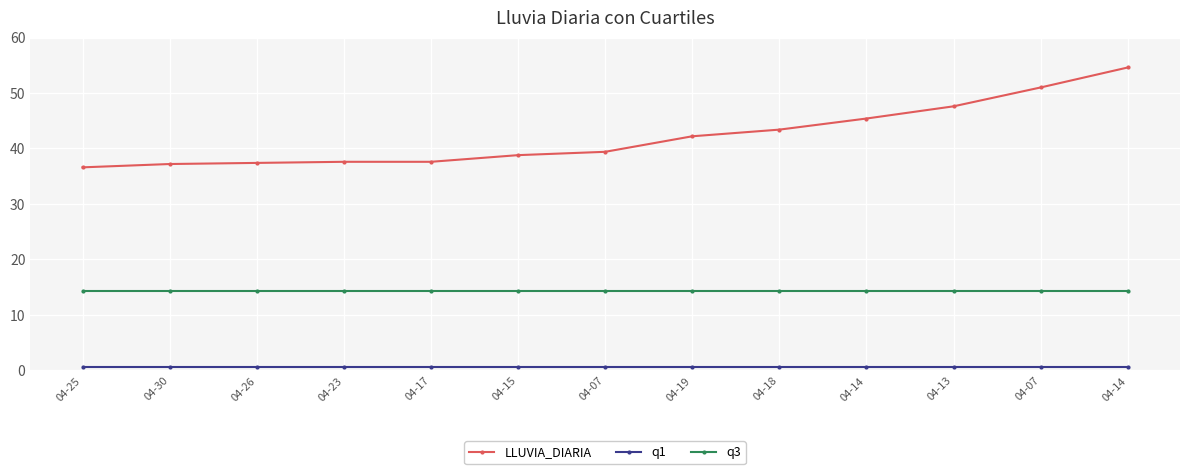

What is the total value across all series at 04-25?

51.6